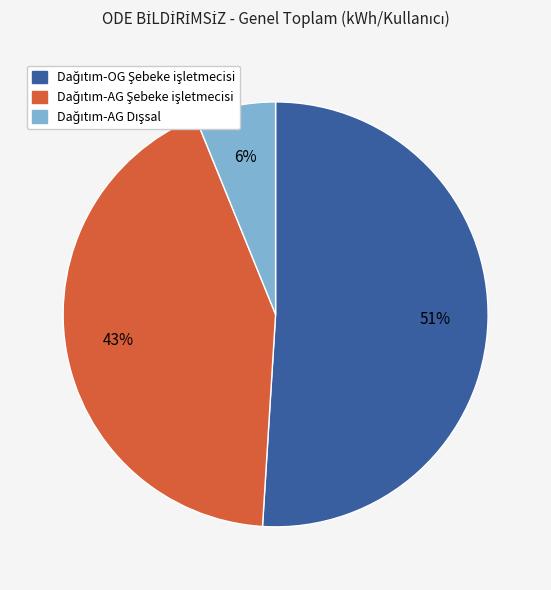

Is there any slice that represents more than half of the pie?

Yes